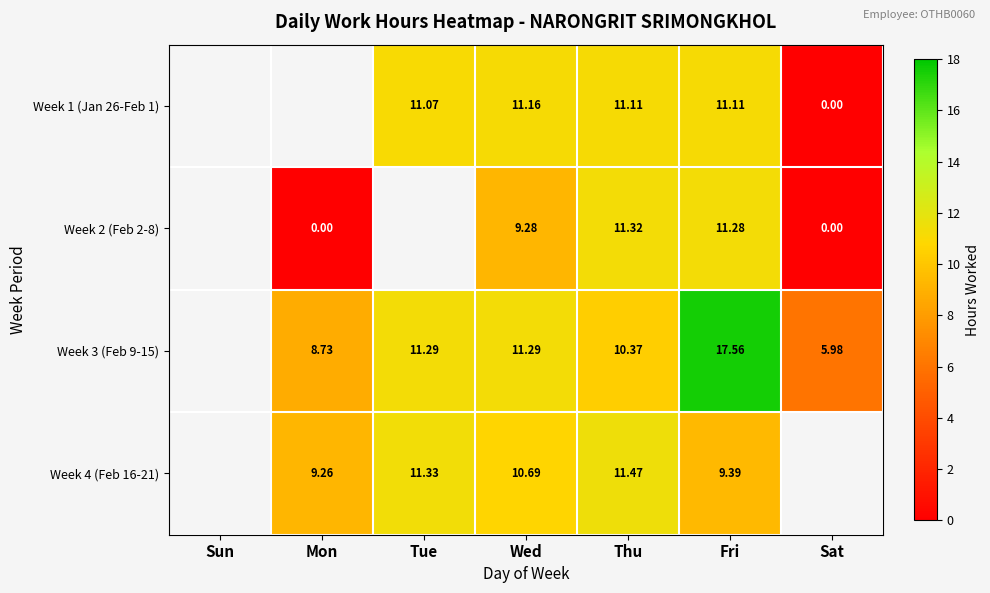

Count the Week 2 (Feb 2-8) values in the range 11 to 12.

2